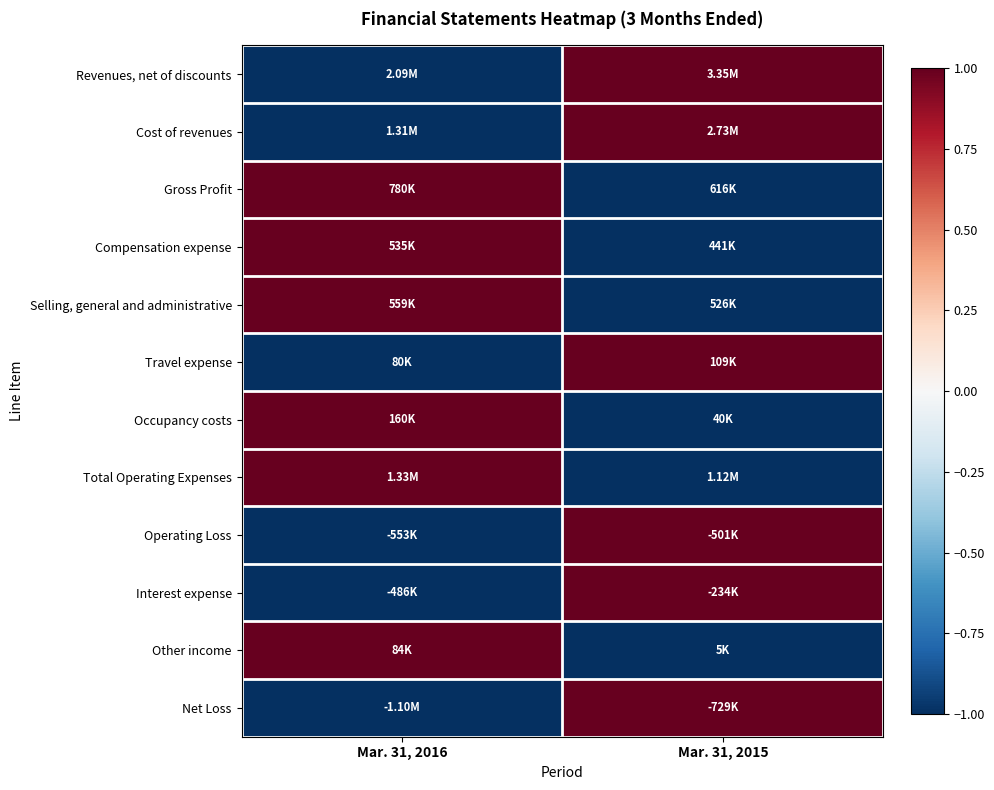

Which series has the largest total across all categories?

Revenues, net of discounts